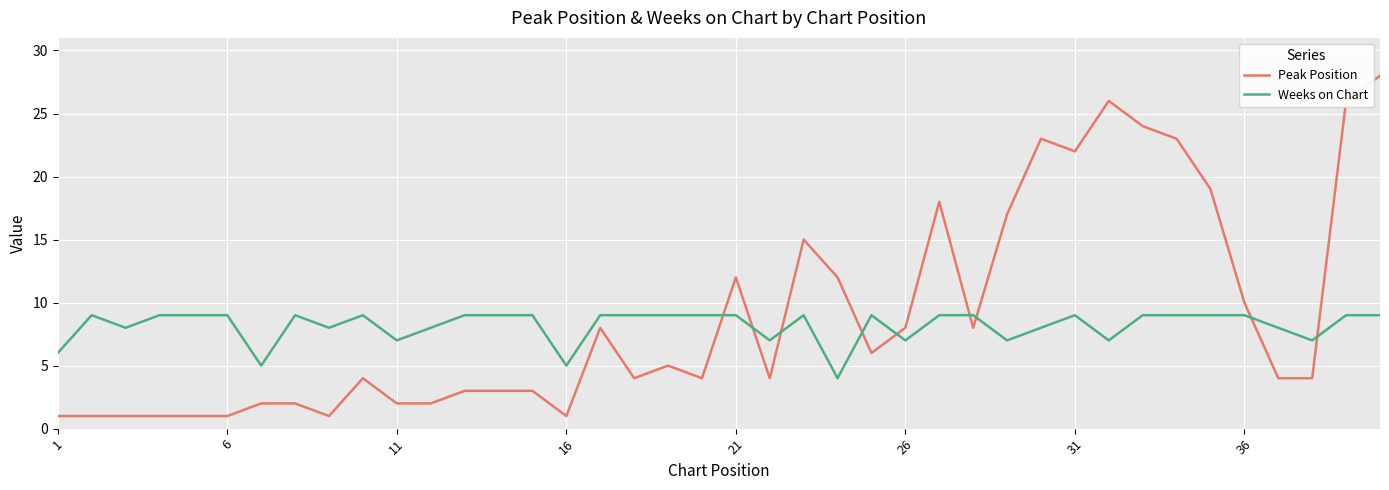

What is the difference between the maximum and minimum values in the Weeks on Chart series?

5